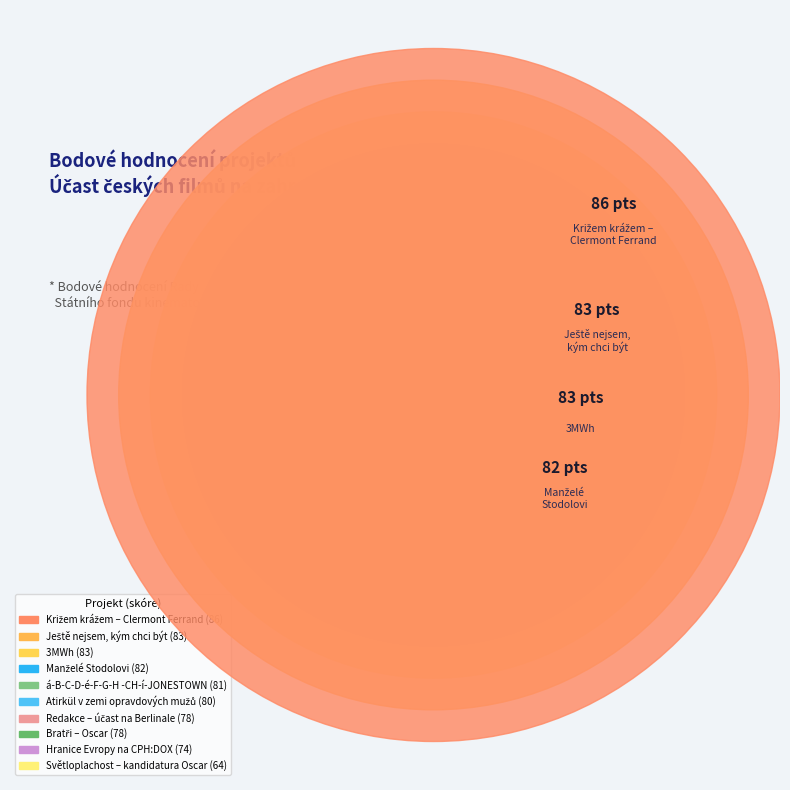

Count the number of slices in the pie.

10